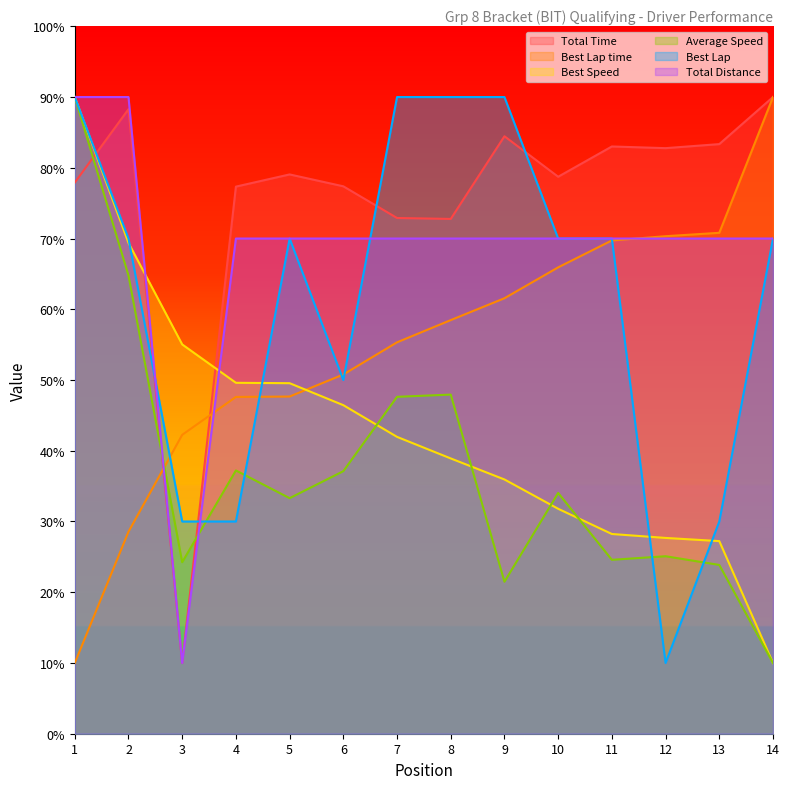

Is it true that Best Speed equals 10.0 at 14?

True